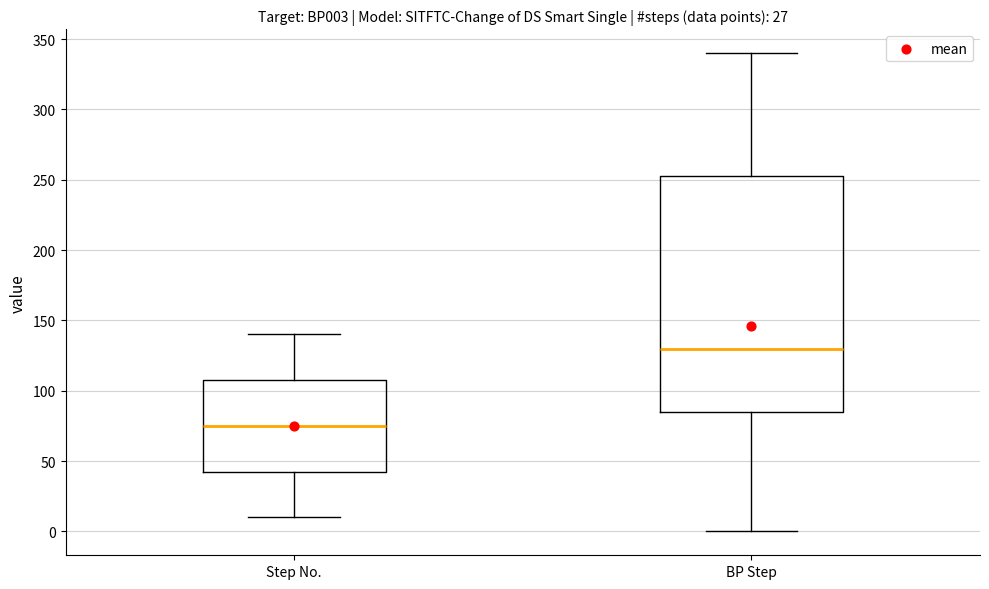

Reading left to right, read every box against the y-axis: the position of its median line, the range the box covers, and the ends of its whiskers. The values are not printed on the chart, so give them approximately, as read against the axis.

Step No.: median 75, box 45 to 110, whiskers 10 to 140
BP Step: median 130, box 85 to 255, whiskers 0 to 340